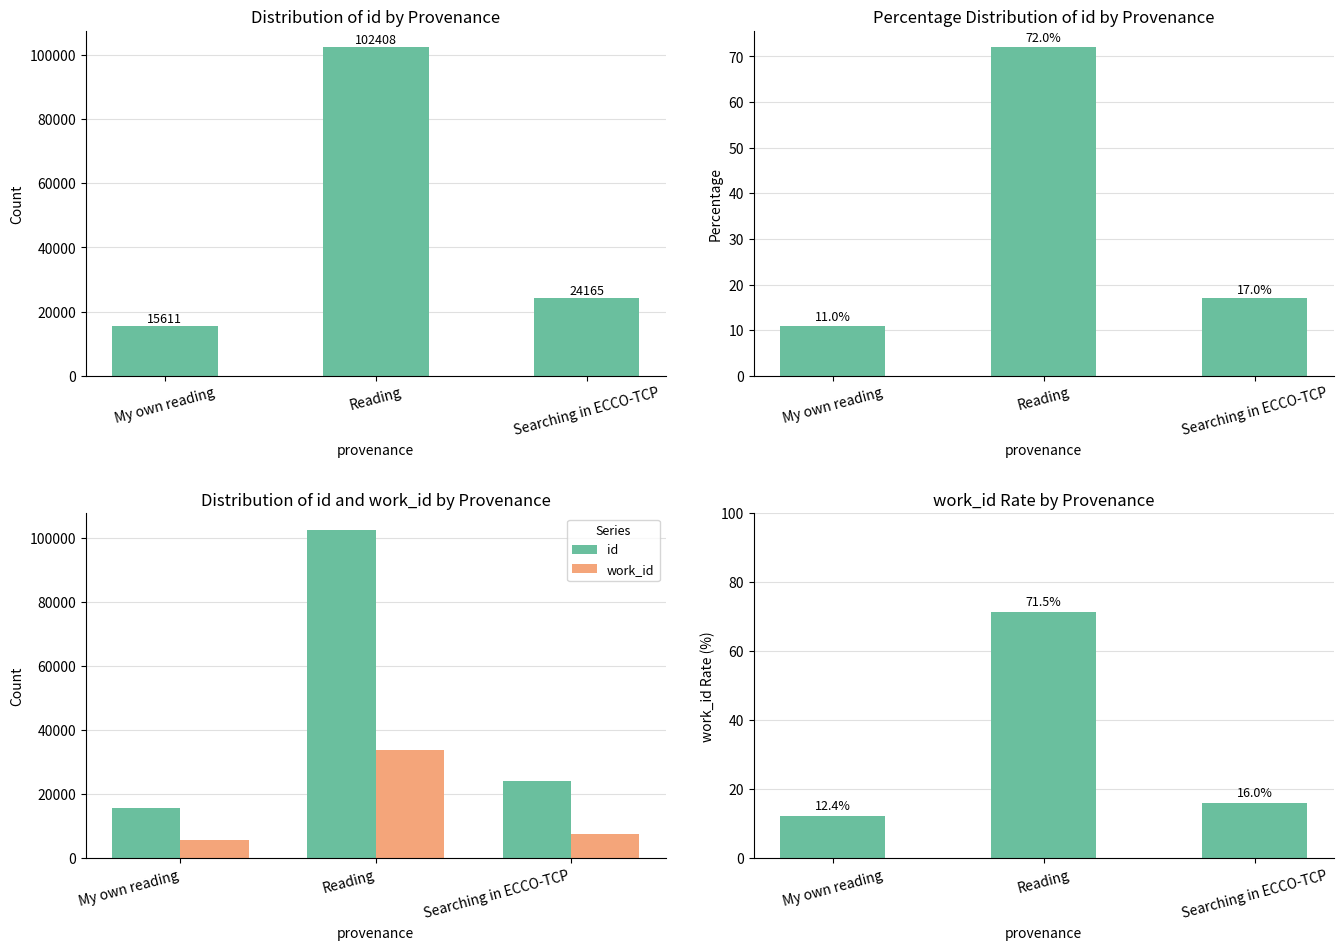

List the series in order of their peak value, lowest first.

work_id rate, id percentage, work_id, id